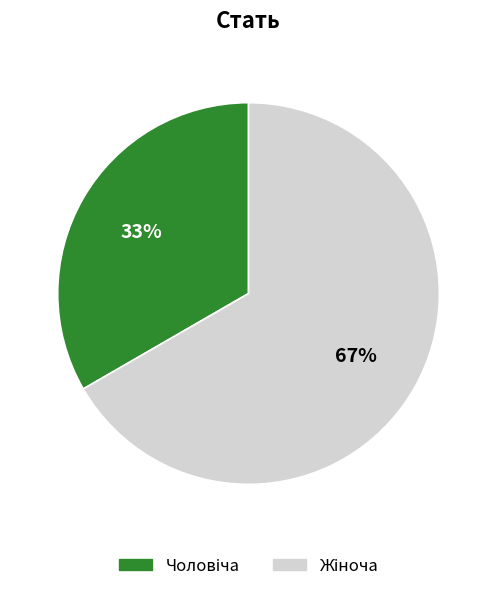

To the nearest percent, what is the average slice percentage?

50%